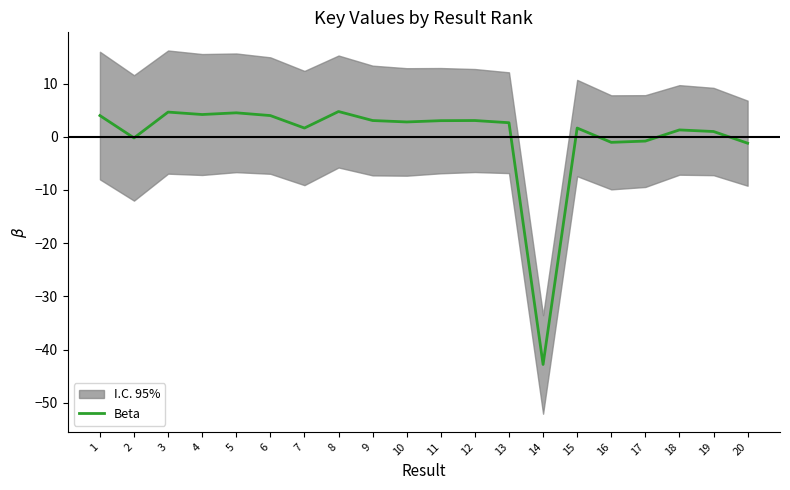

Rank the categories by value from highest to lowest.

8, 3, 5, 4, 1, 6, 9, 12, 11, 10, 13, 7, 15, 18, 19, 2, 17, 16, 20, 14